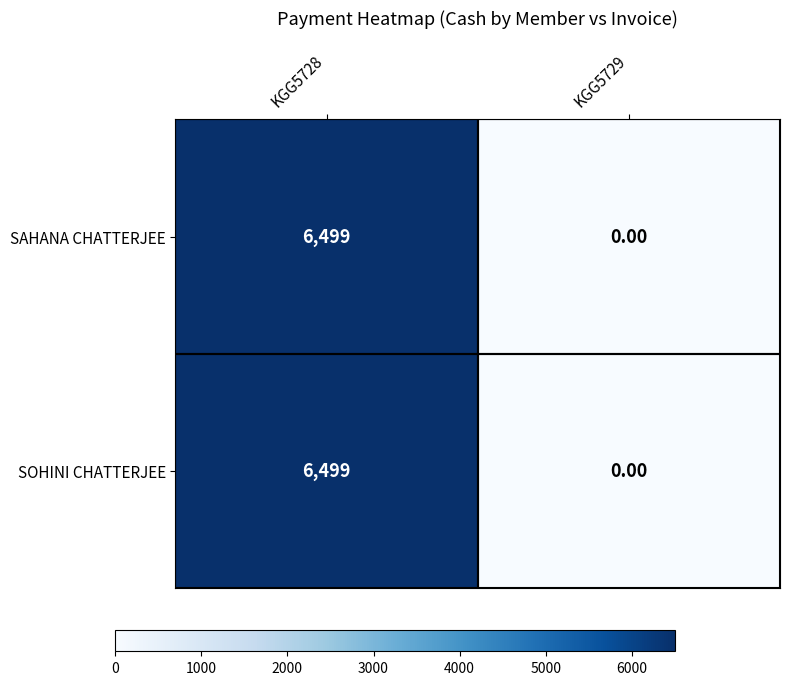

At which category is the sum across all series the highest?

KGG5728